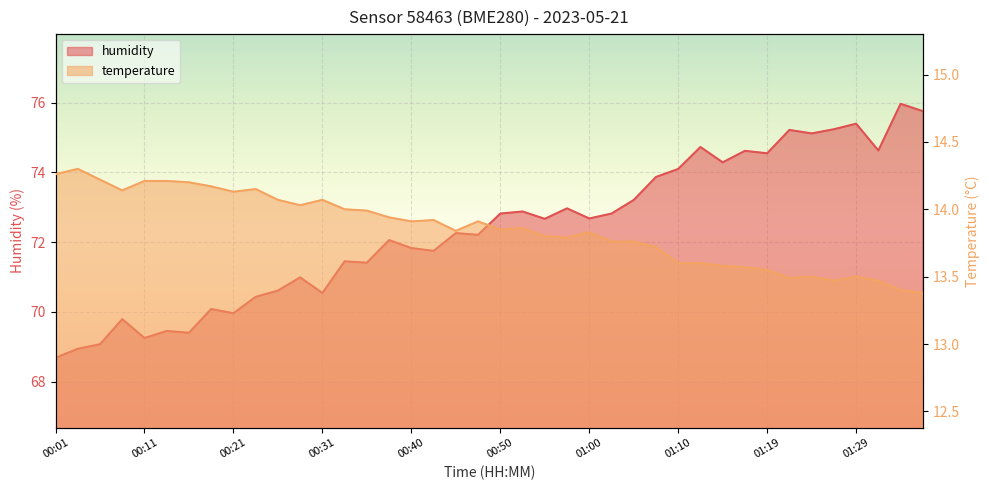

What is the approximate value of humidity at 00:33?

71.5